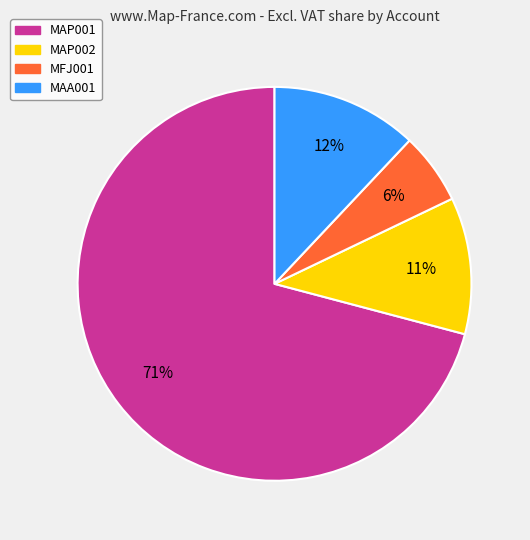

Count the number of slices in the pie.

4